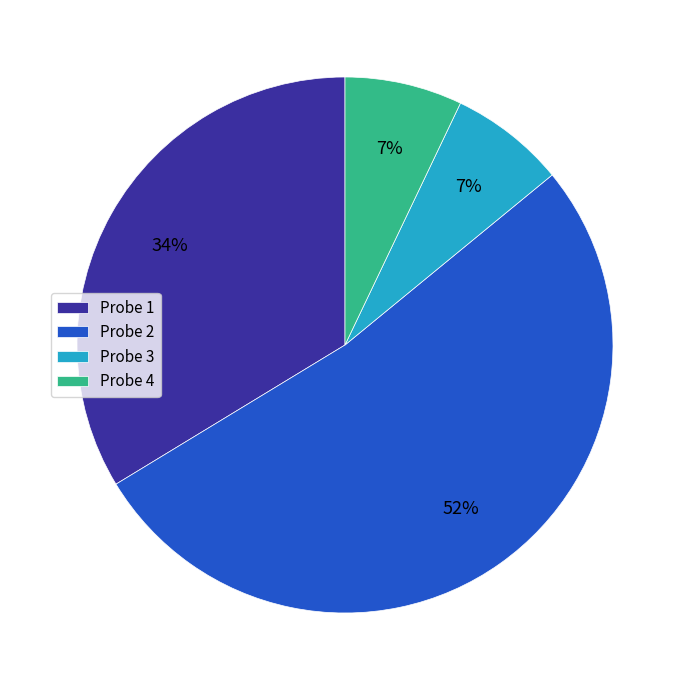

Is it true that Probe 3 is 7% of the pie?

True